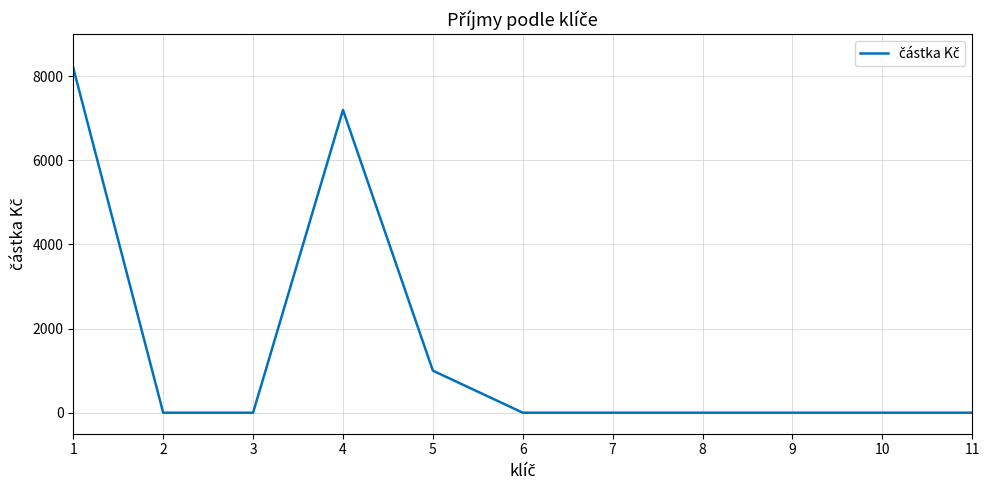

Count the number of values greater than 0.

3